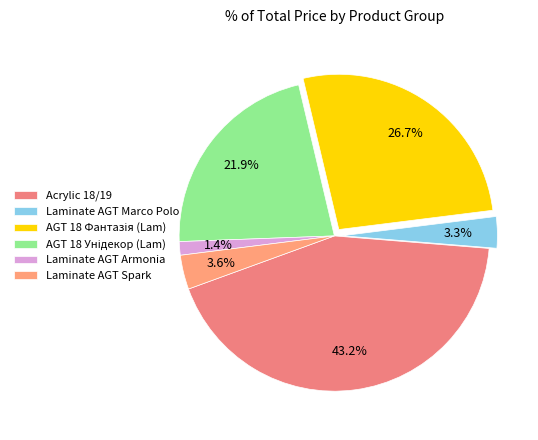

The Acrylic 18/19 slice represents 49% of the pie. True or false?

False